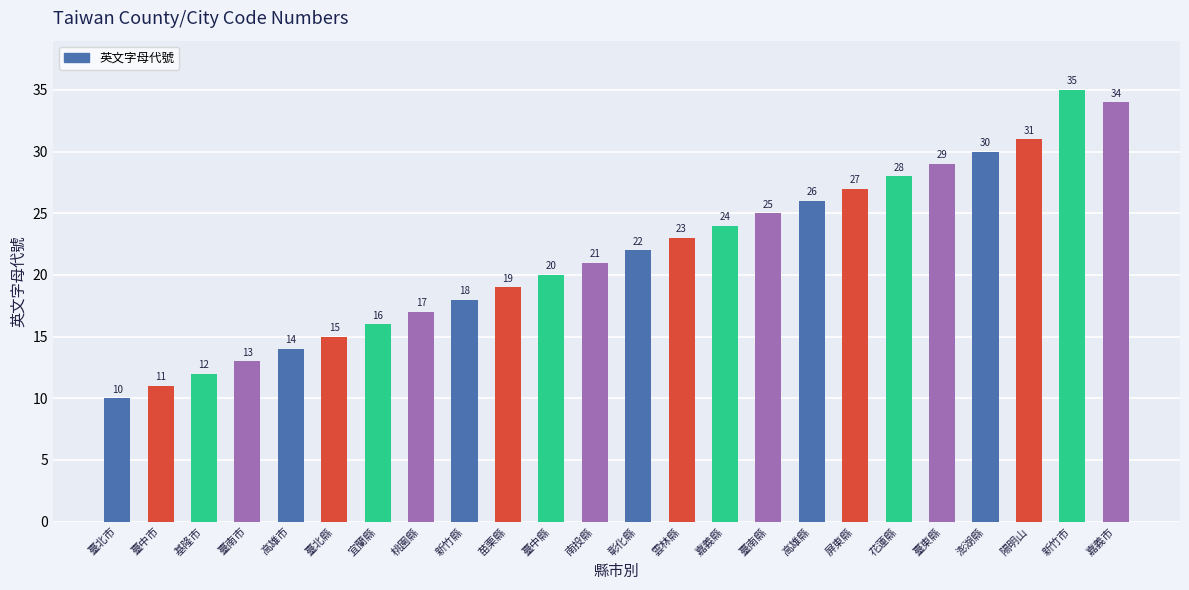

Which category has the highest value across all series?

新竹市